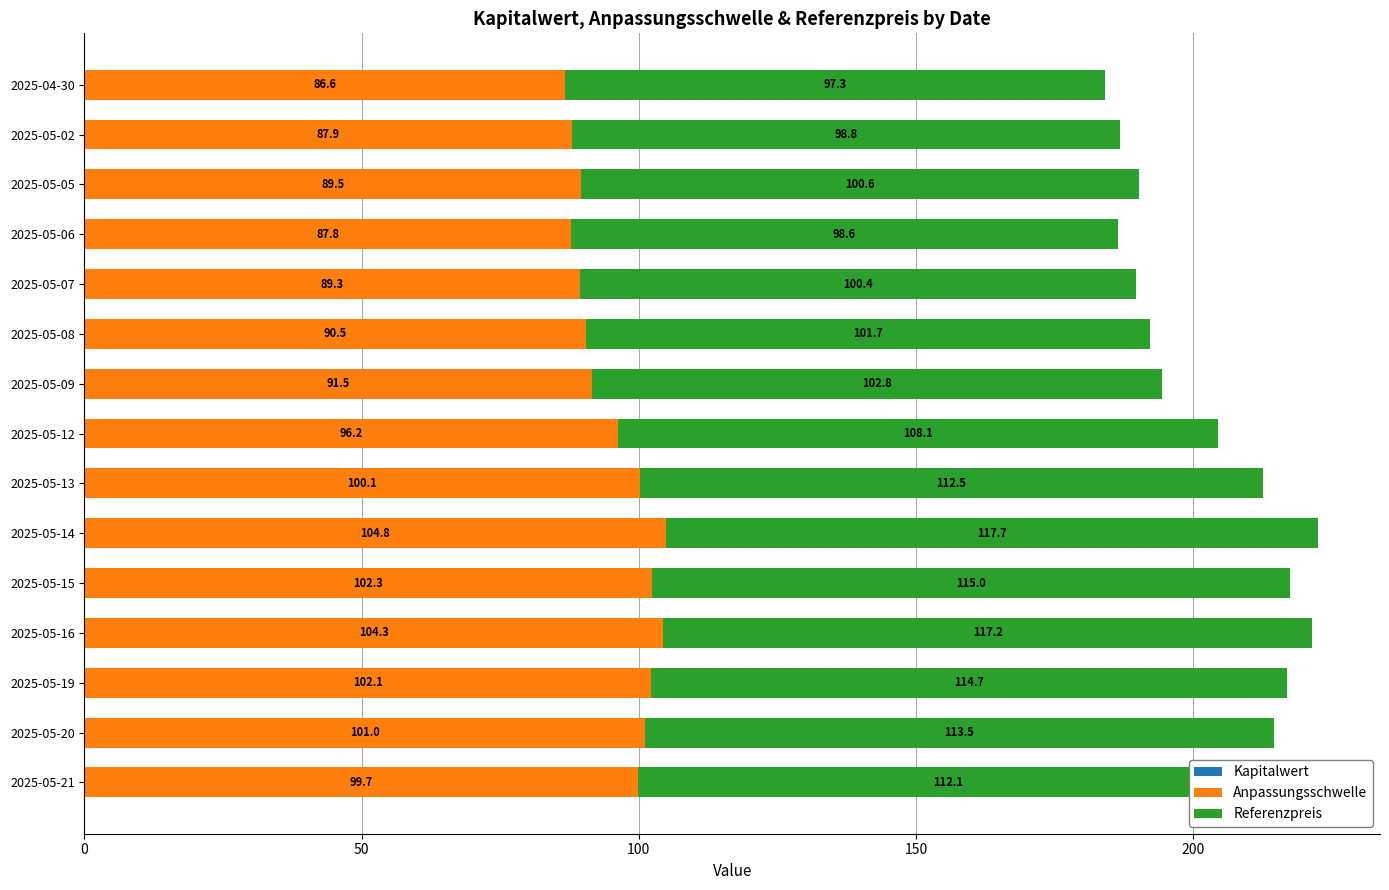

At which category is the sum across all series the highest?

2025-05-14